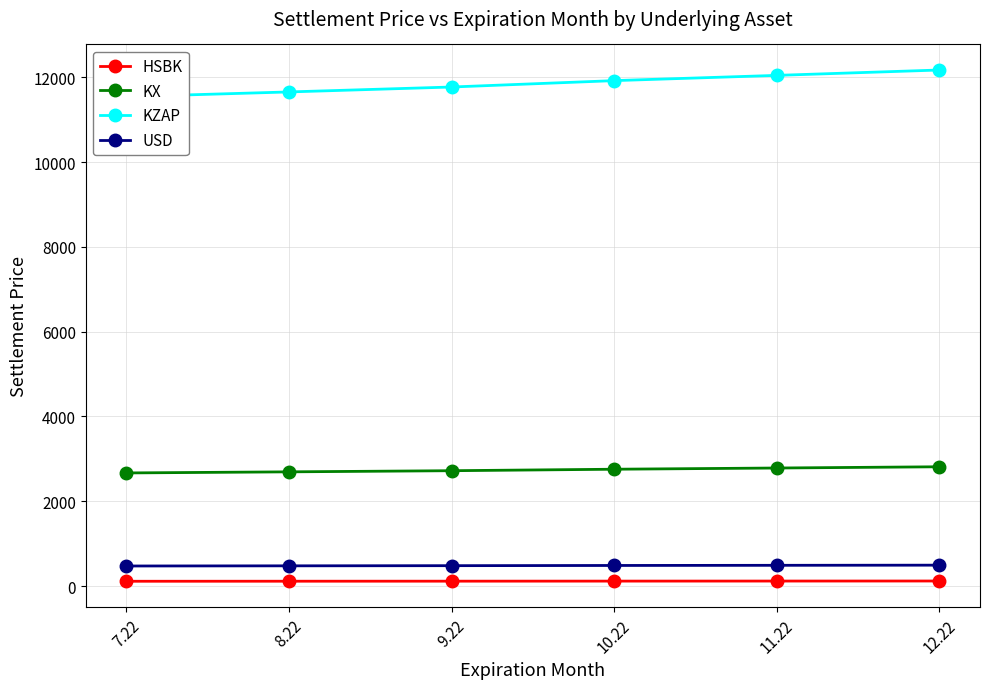

What is the value of the HSBK point at the 1st from the left?

113.7